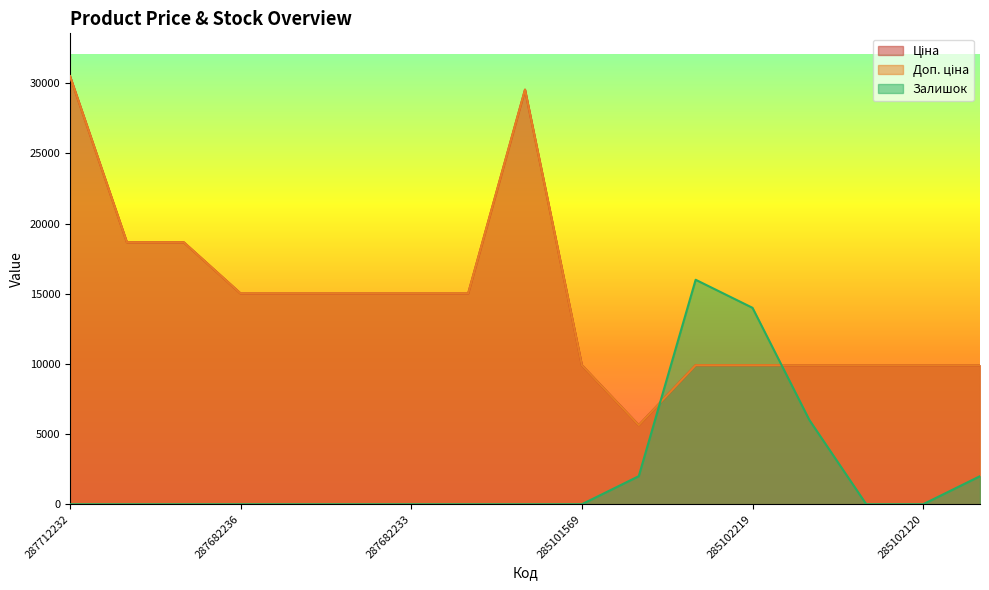

True or false: Доп. ціна and Ціна intersect in this chart.

False